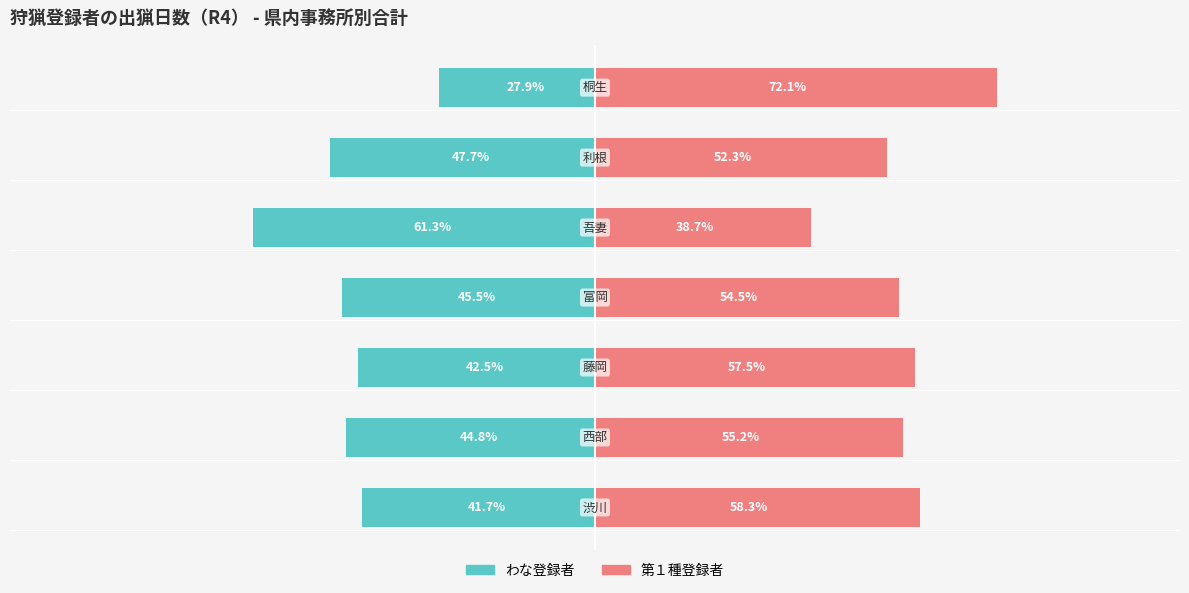

What is the sum of the わな values at 4 and 5?

-109.0